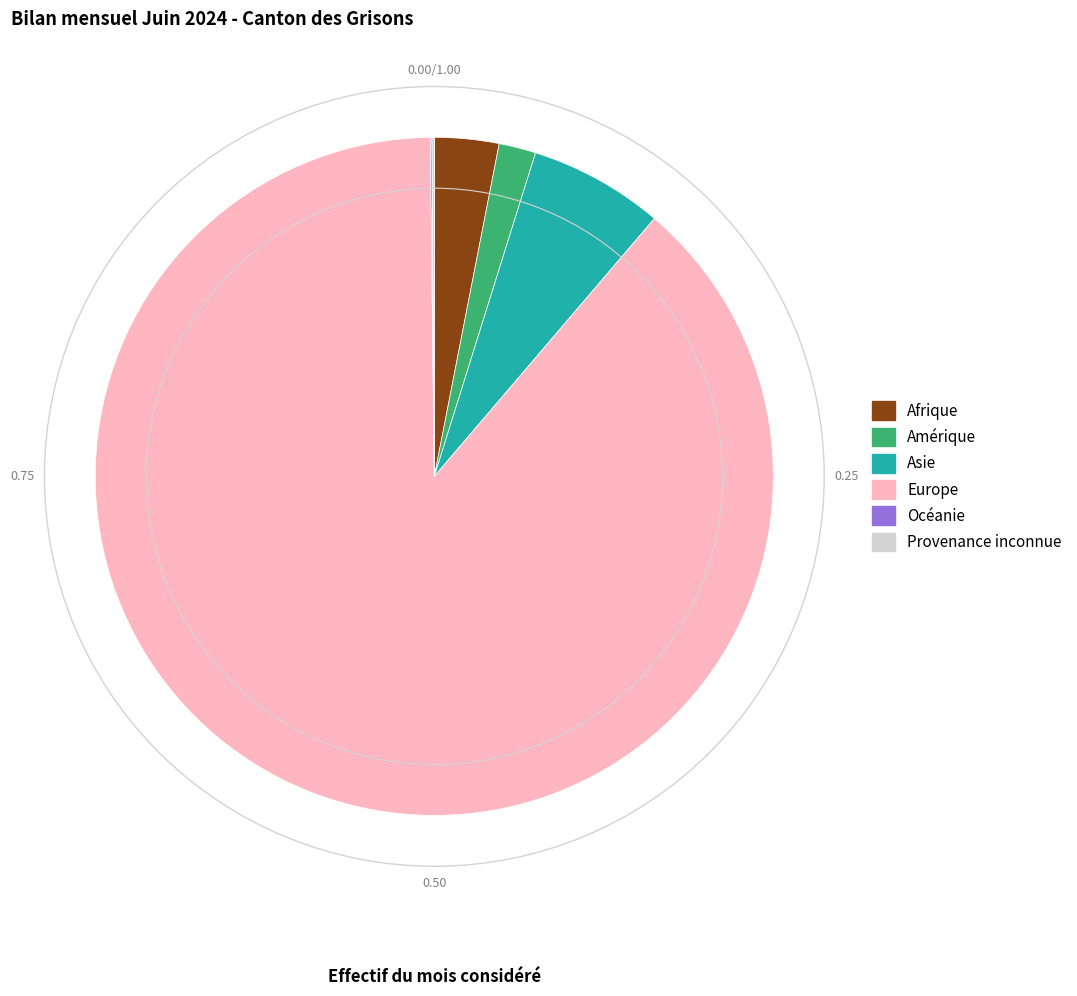

Between Asie and Afrique, which is larger?

Asie